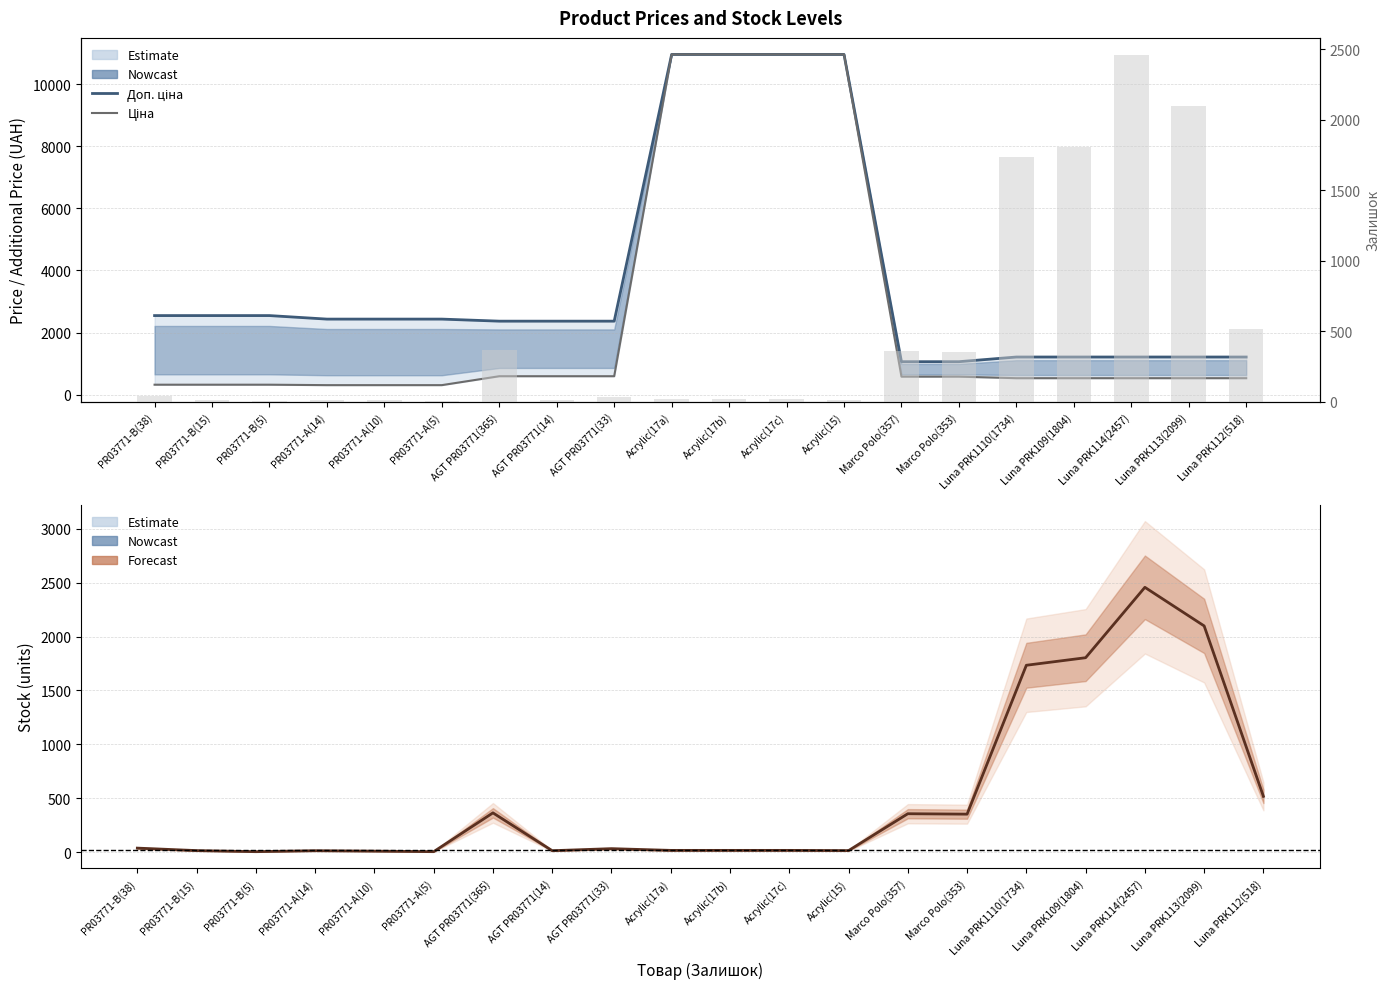

Reading left to right, extract all data points from this chart.

Ціна: 318.3	318.3	318.3	304.1	304.1	304.1	591.6	591.6	591.6	10964.4	10964.4	10964.4	10964.4	578.1	578.1	528.2	528.2	528.2	528.2	528.2
Доп. ціна: 2546.4	2546.4	2546.4	2432.8	2432.8	2432.8	2366.5	2366.5	2366.5	10964.4	10964.4	10964.4	10964.4	1060.0	1060.0	1210.7	1210.7	1210.7	1210.7	1210.7
Залишок: 38.0	15.0	5.0	14.0	10.0	5.0	365.0	14.0	33.0	17.0	17.0	17.0	15.0	357.0	353.0	1734.0	1804.0	2457.0	2099.0	518.0